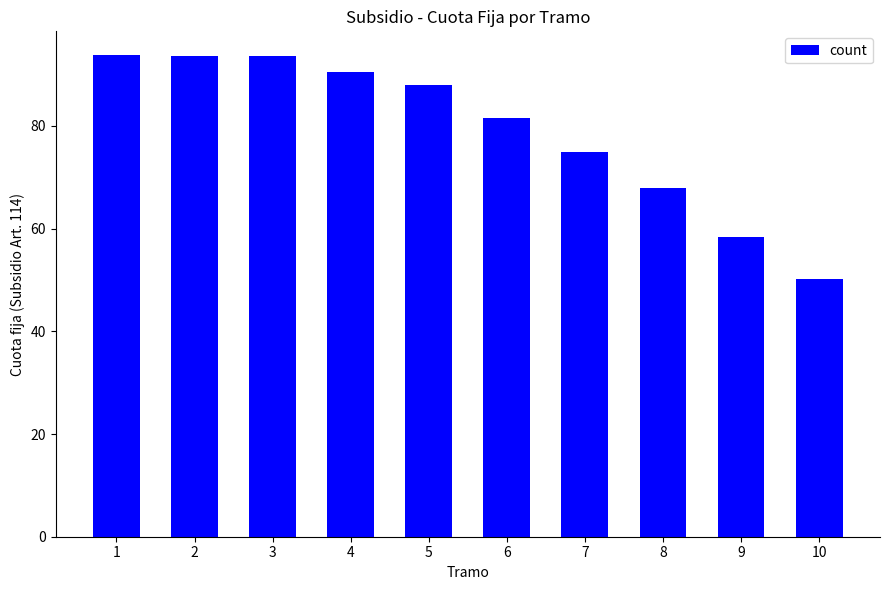

The chart shows a value of 93.7 at 1. True or false?

True